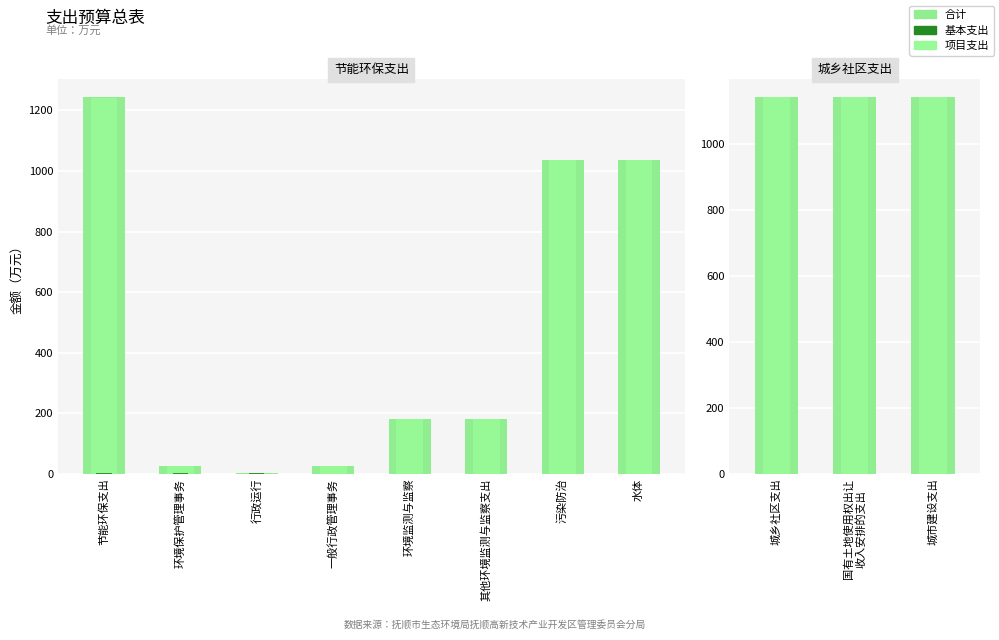

List the labels in order of 基本支出 value, smallest first.

城乡社区支出, 国有土地使用权出让 收入安排的支出, 城市建设支出